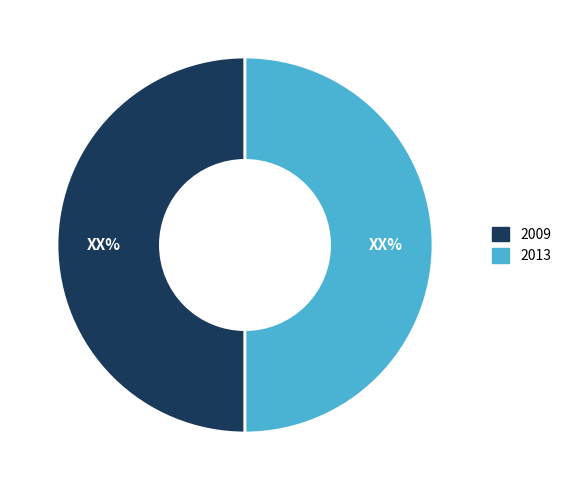

Approximately how many times larger is the value at 2013 compared to 2009?

1.0